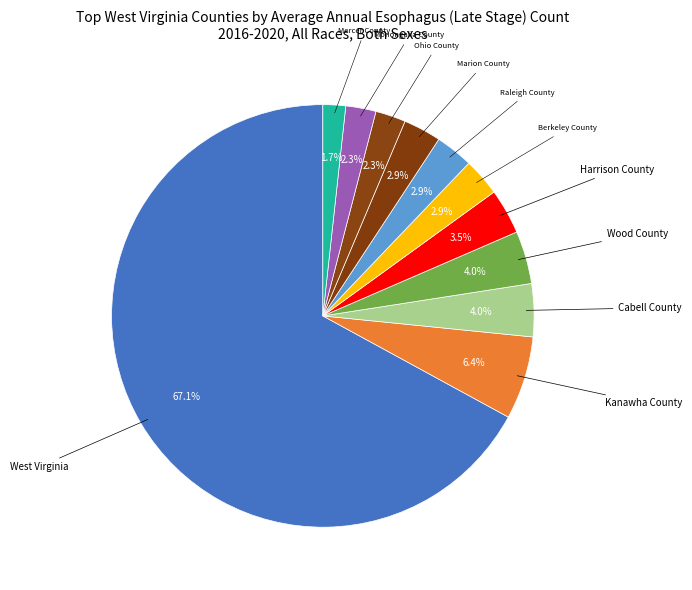

Is there a majority slice in this chart?

Yes